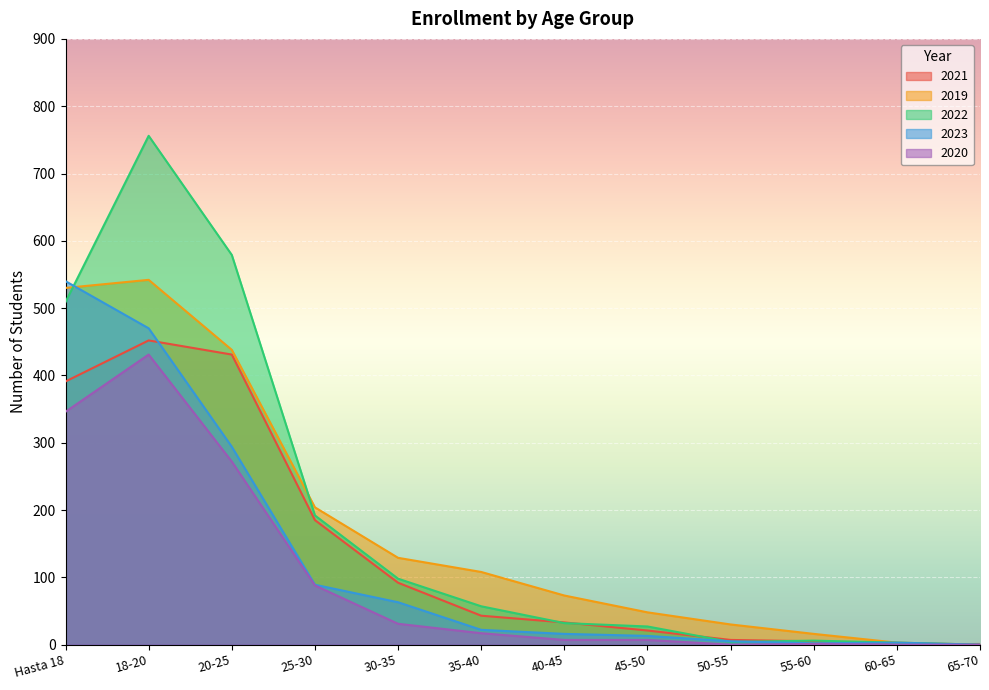

Reading right to left, what are all the values shown in this chart?

2021: 65-70=1	60-65=0	55-60=5	50-55=7	45-50=21	40-45=33	35-40=43	30-35=92	25-30=185	20-25=431	18-20=452	Hasta 18=391
2019: 65-70=0	60-65=3	55-60=16	50-55=30	45-50=48	40-45=73	35-40=108	30-35=129	25-30=204	20-25=438	18-20=542	Hasta 18=530
2022: 65-70=0	60-65=3	55-60=6	50-55=4	45-50=27	40-45=32	35-40=57	30-35=98	25-30=192	20-25=579	18-20=756	Hasta 18=509
2023: 65-70=0	60-65=3	55-60=2	50-55=5	45-50=13	40-45=16	35-40=22	30-35=63	25-30=89	20-25=294	18-20=470	Hasta 18=540
2020: 65-70=0	60-65=0	55-60=1	50-55=0	45-50=7	40-45=7	35-40=17	30-35=31	25-30=88	20-25=272	18-20=431	Hasta 18=346